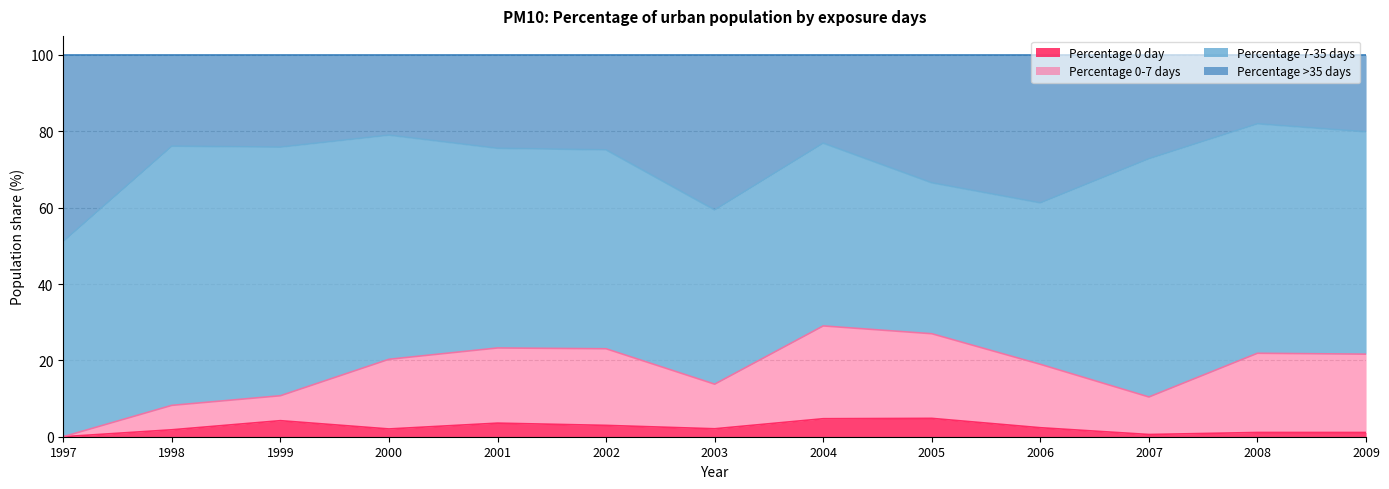

True or false: Percentage 0 day has a value of 4.7 at 2004.

True